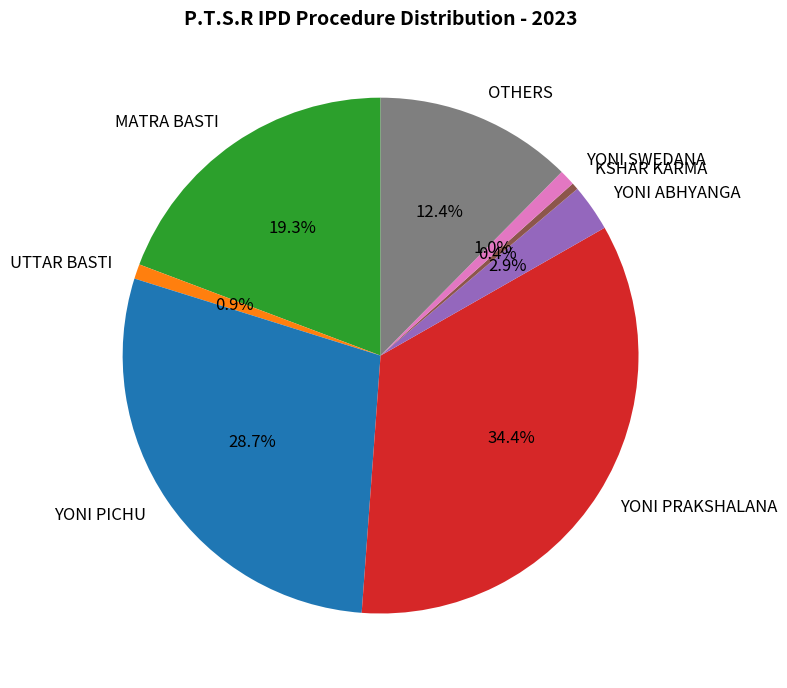

Is the sum of YONI PRAKSHALANA and KSHAR KARMA greater than half?

No